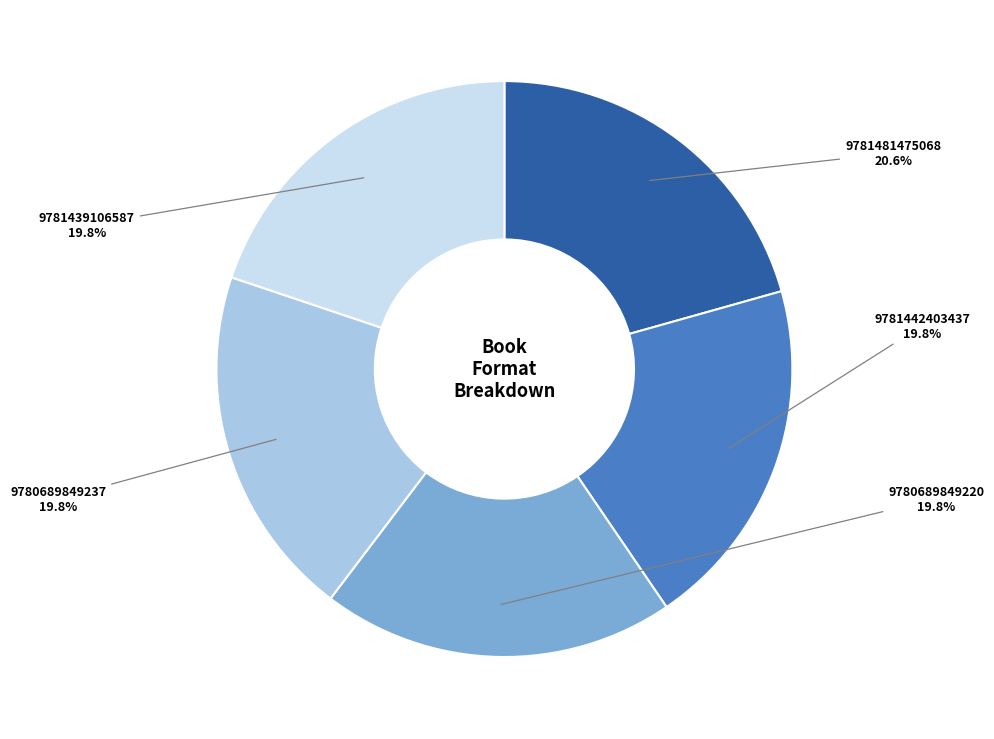

Between 9781481475068 and 9781439106587, which is larger?

9781481475068